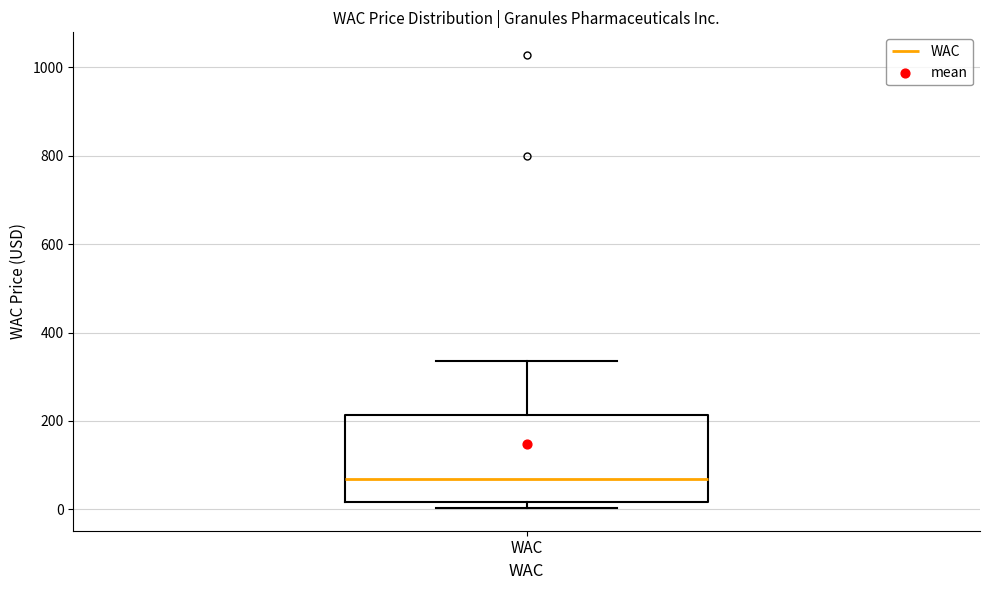

Read this box plot against the y-axis: the position of the median line, the range covered by the box, and the ends of both whiskers. The values are not printed on the chart, so give them approximately, as read against the axis.

median 60, box 20 to 220, whiskers 0 to 340